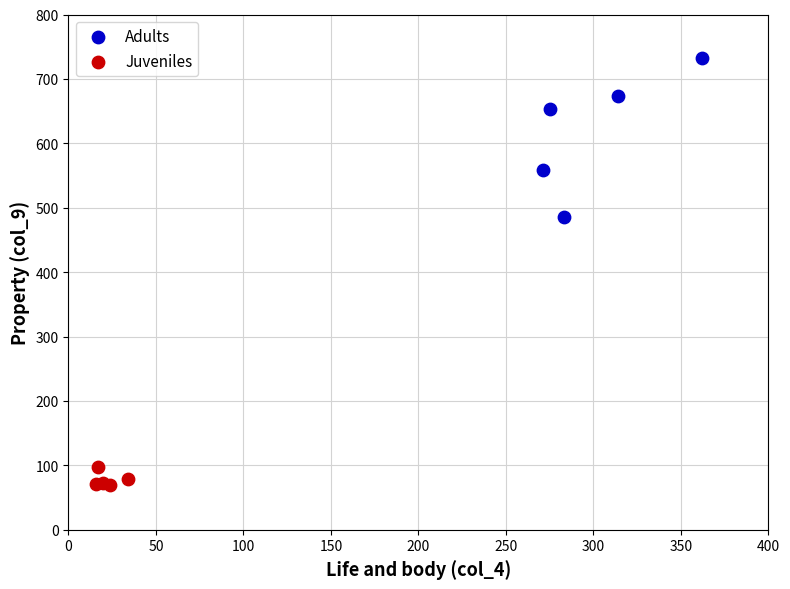

What are all the series names shown in the legend?

Adults, Juveniles